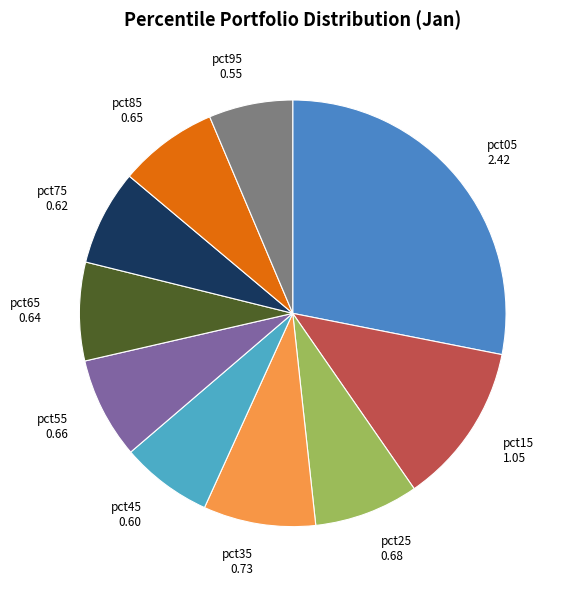

Is the sum of pct15 and pct45 greater than half?

No